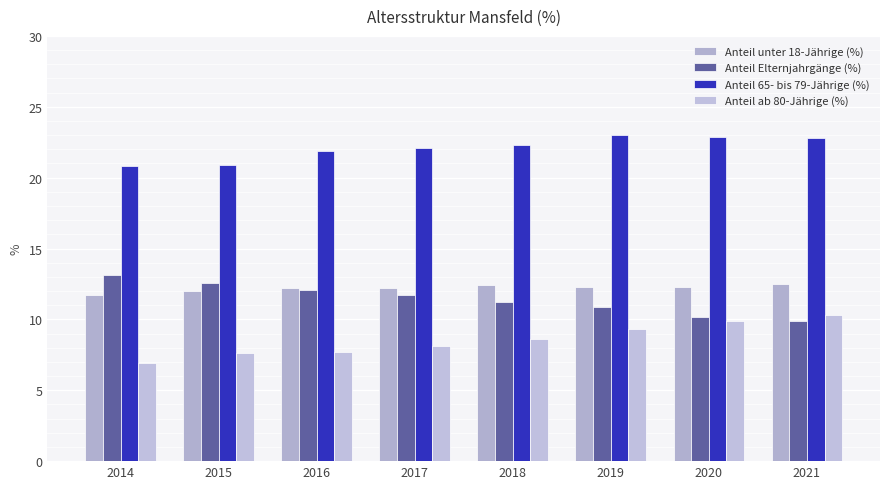

Are the bars grouped side by side (vs. stacked)?

Yes